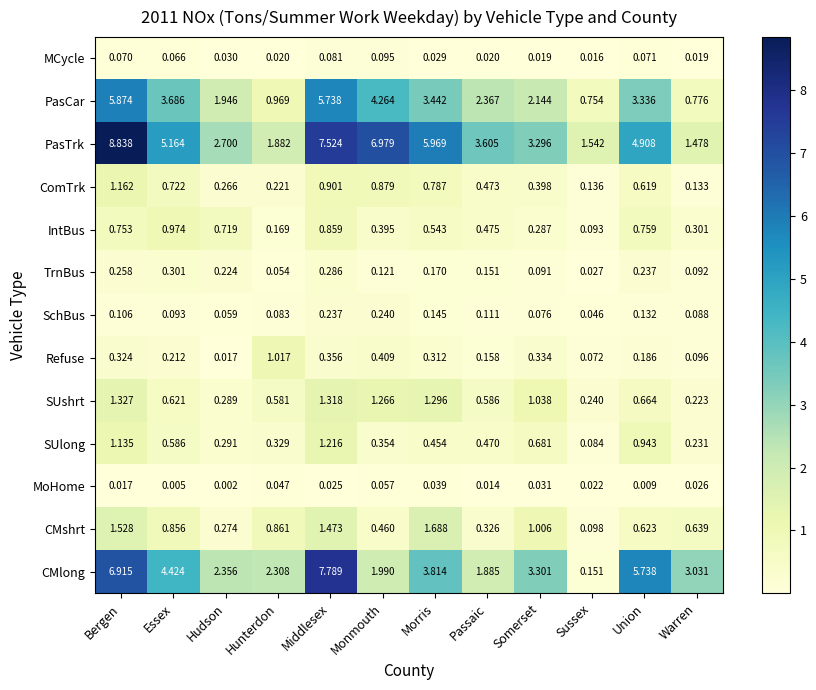

Which label corresponds to the smallest value in the chart?

Hudson